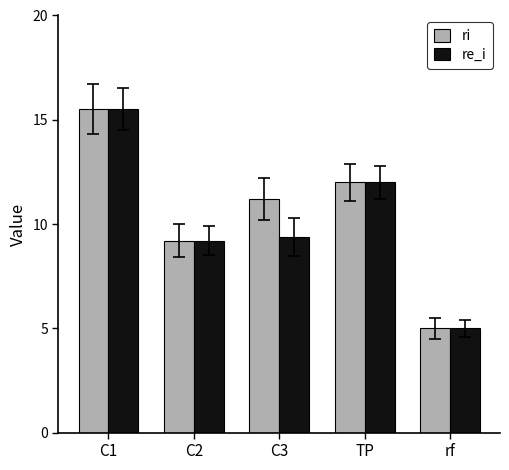

What value does the ri series have at C3?

11.2